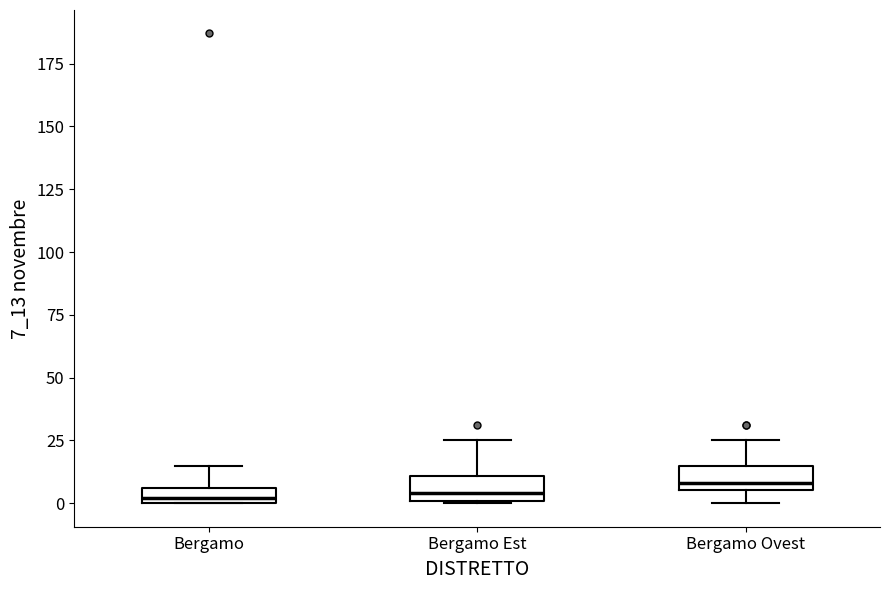

Where is the upper edge of the box for Bergamo on the y-axis? The values are not printed on the chart, so give them approximately, as read against the axis.

5